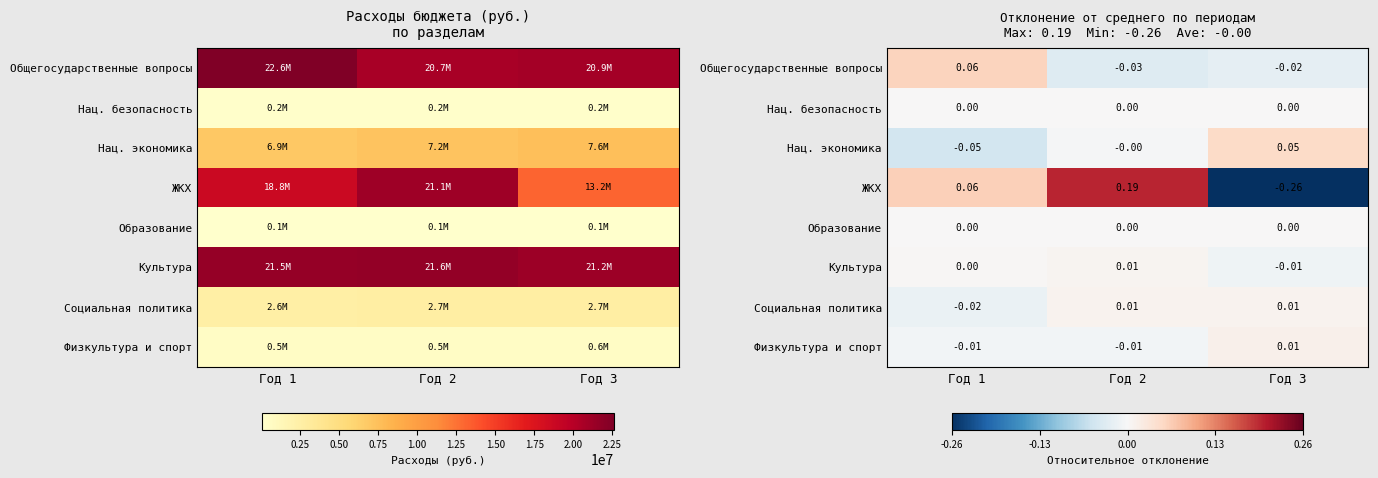

Count the Культура values in the range 0 to 1.

2